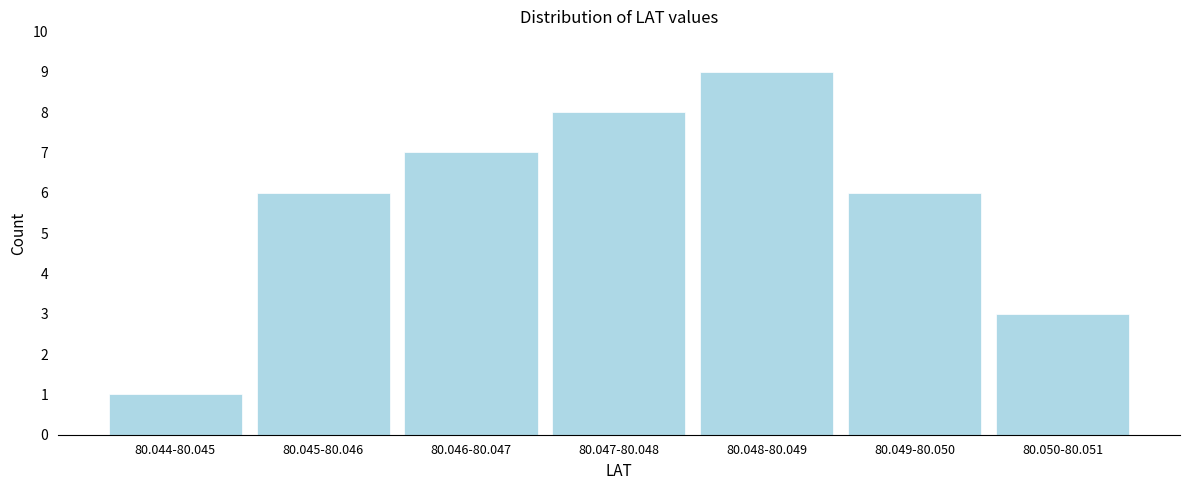

Reading left to right, list all the values displayed in this chart.

80.044-80.045=1	80.045-80.046=6	80.046-80.047=7	80.047-80.048=8	80.048-80.049=9	80.049-80.050=6	80.050-80.051=3